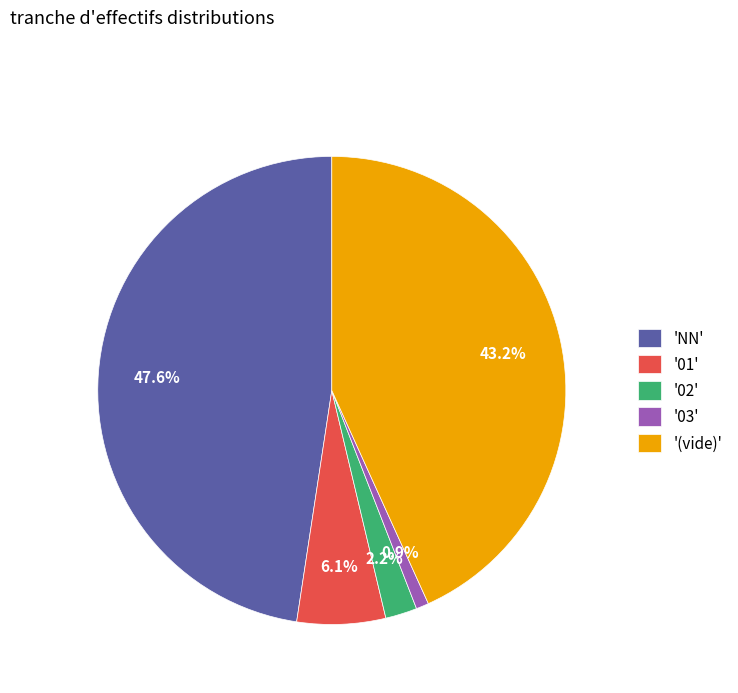

Combined, do 'NN' and '03' account for over 50%?

No